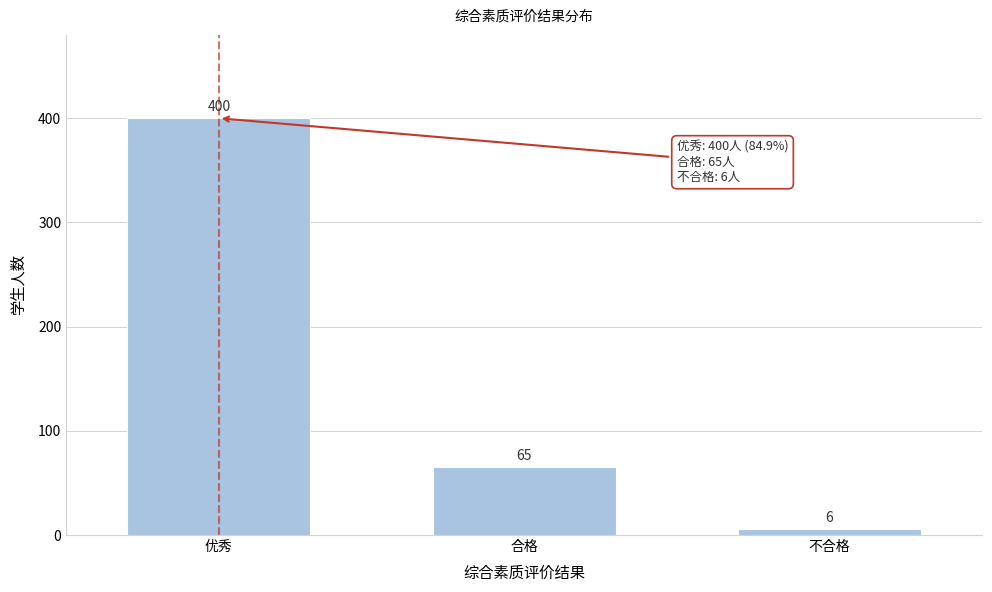

Reading left to right, what are all the values shown in this chart?

优秀=400	合格=65	不合格=6